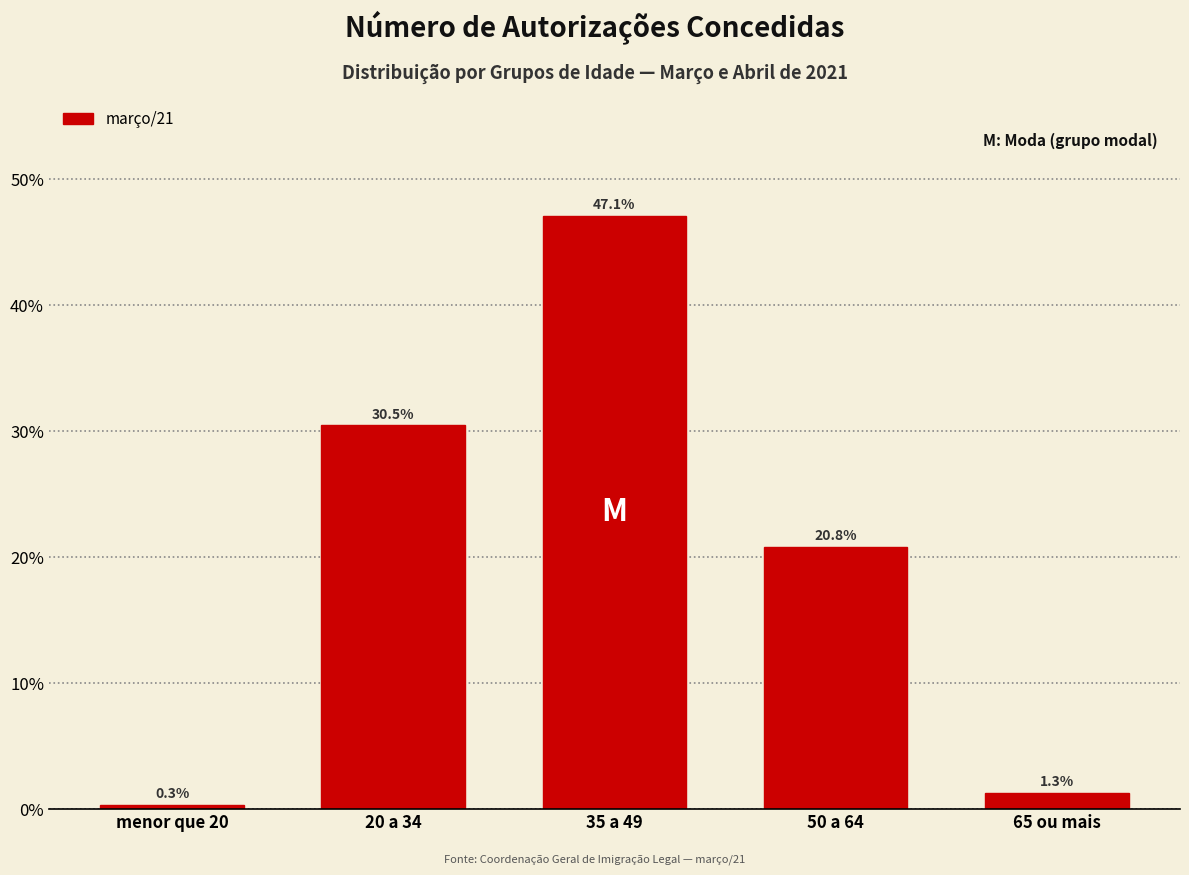

Reading left to right, what are all the values shown in this chart?

0.3	30.5	47.1	20.8	1.3